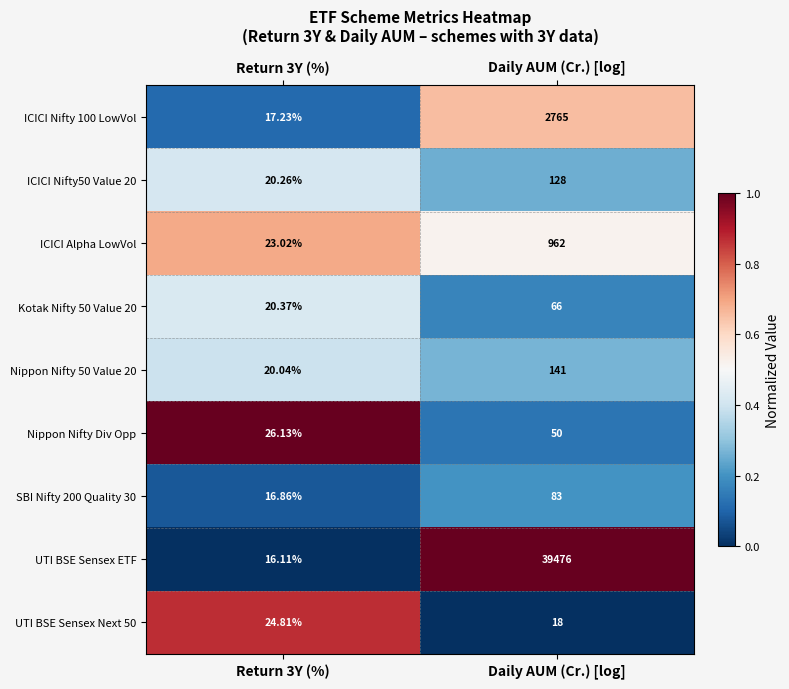

What is the greatest value displayed?

39476.0